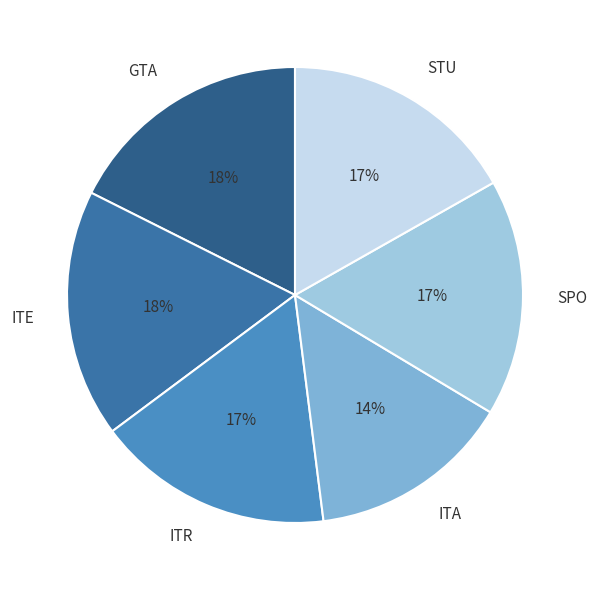

Which has a higher value, ITA or SPO?

SPO